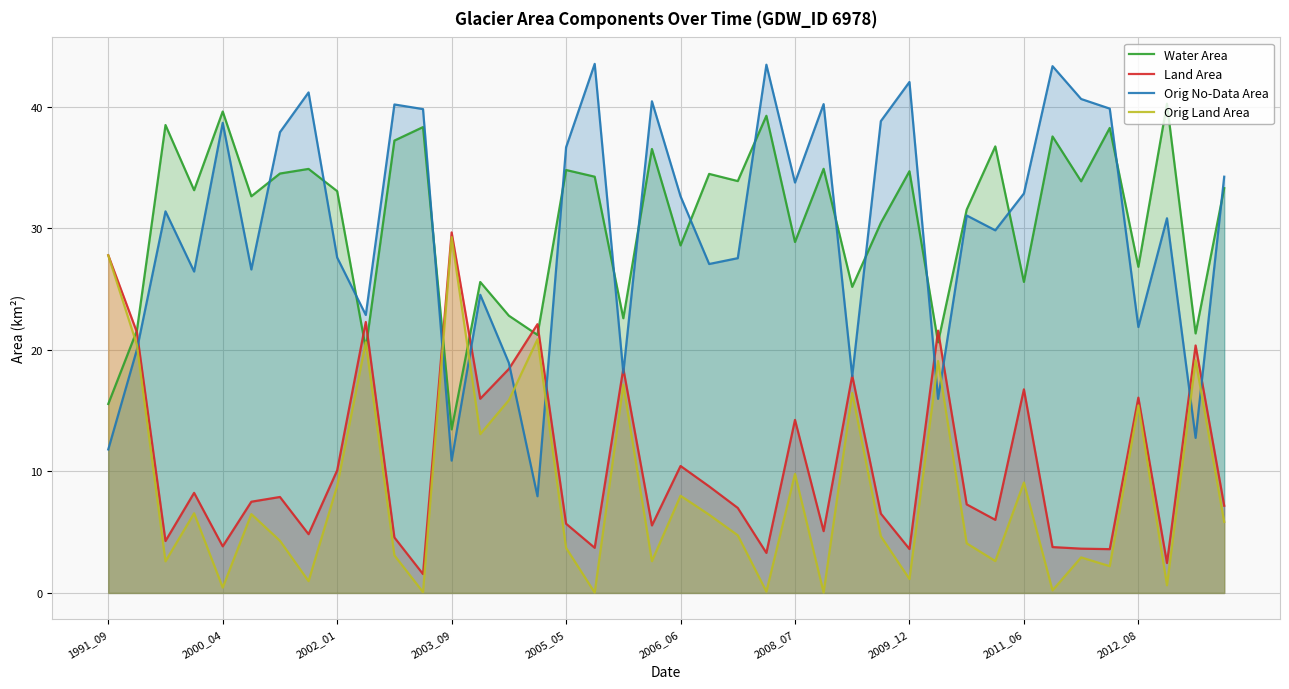

At how many categories does at least one series exceed 1?

40